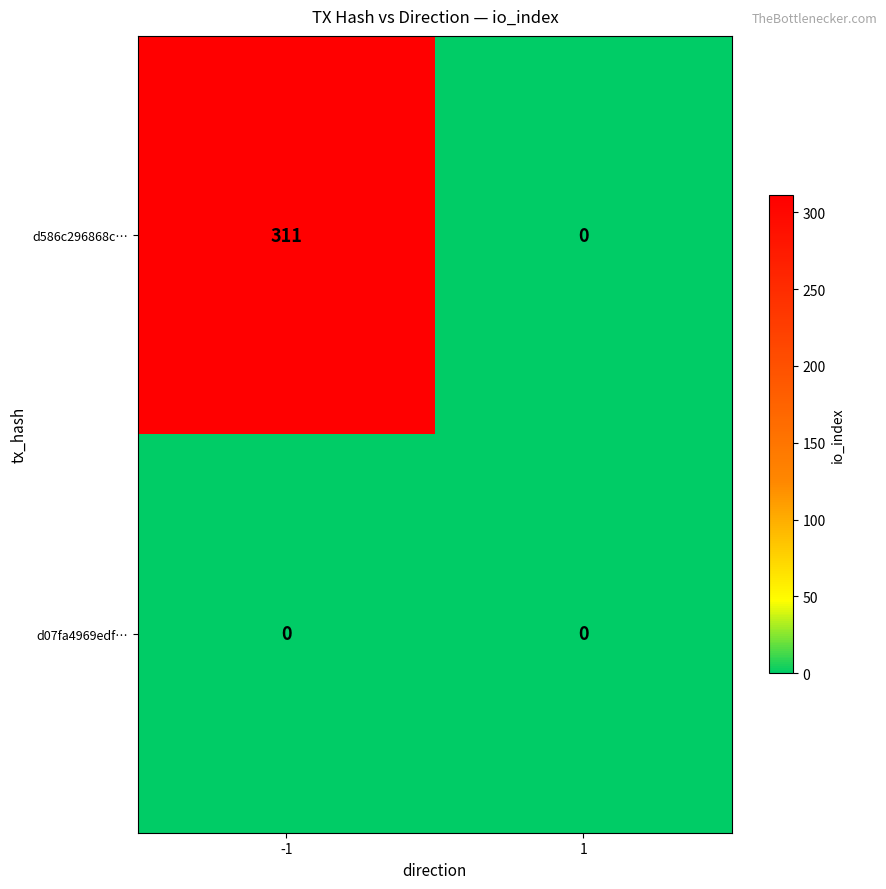

At how many categories does at least one series exceed 299?

1